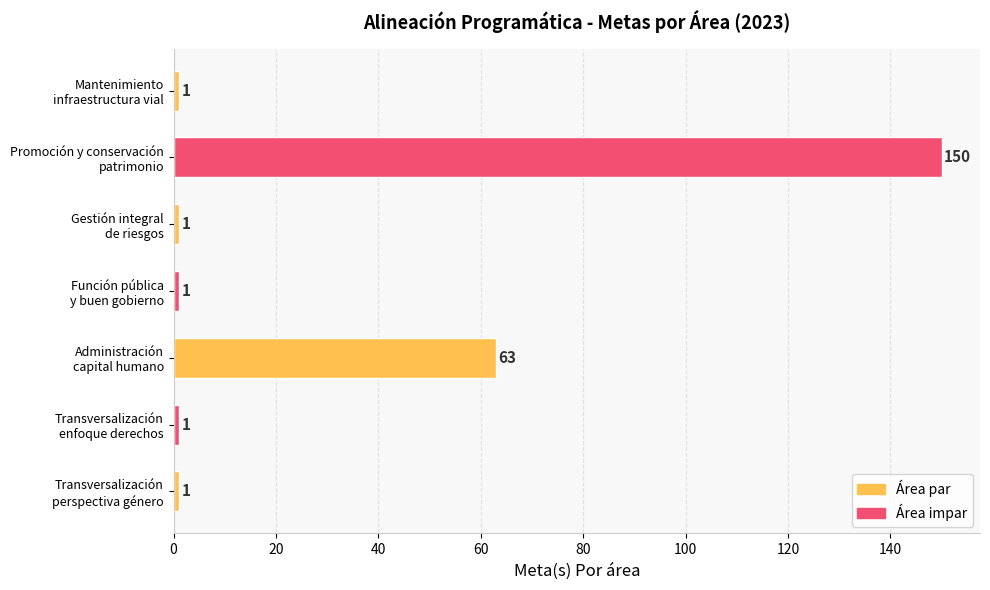

Does the chart contain any negative values?

No